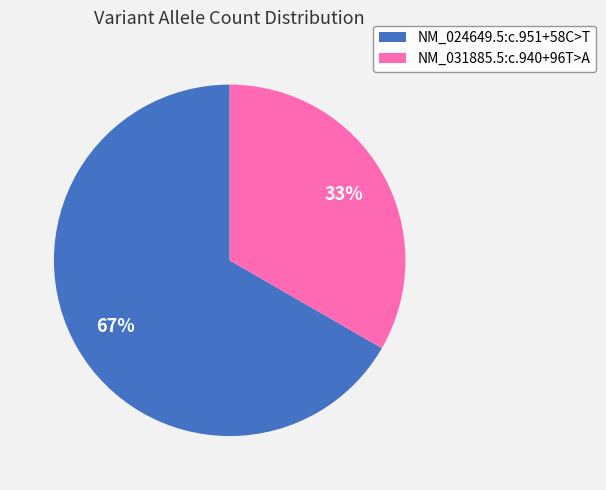

To the nearest percent, what is the combined percentage of NM_024649.5:c.951+58C>T and NM_031885.5:c.940+96T>A?

100%